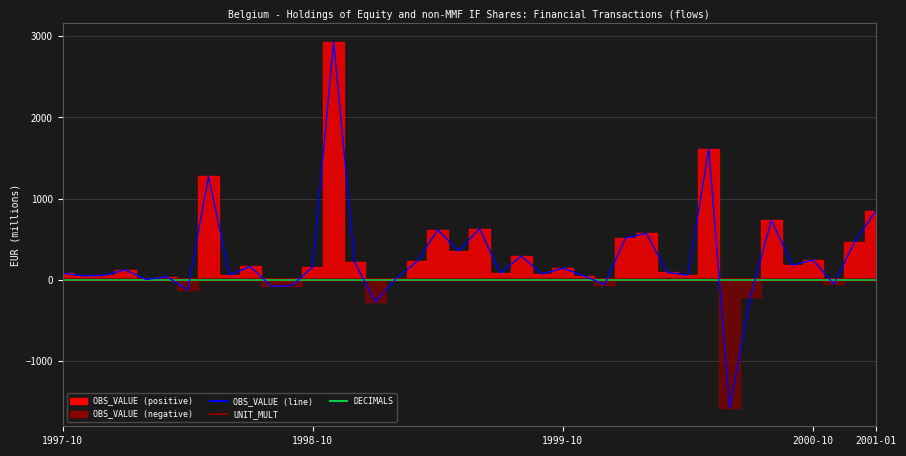

How many lines are shown in the chart?

3